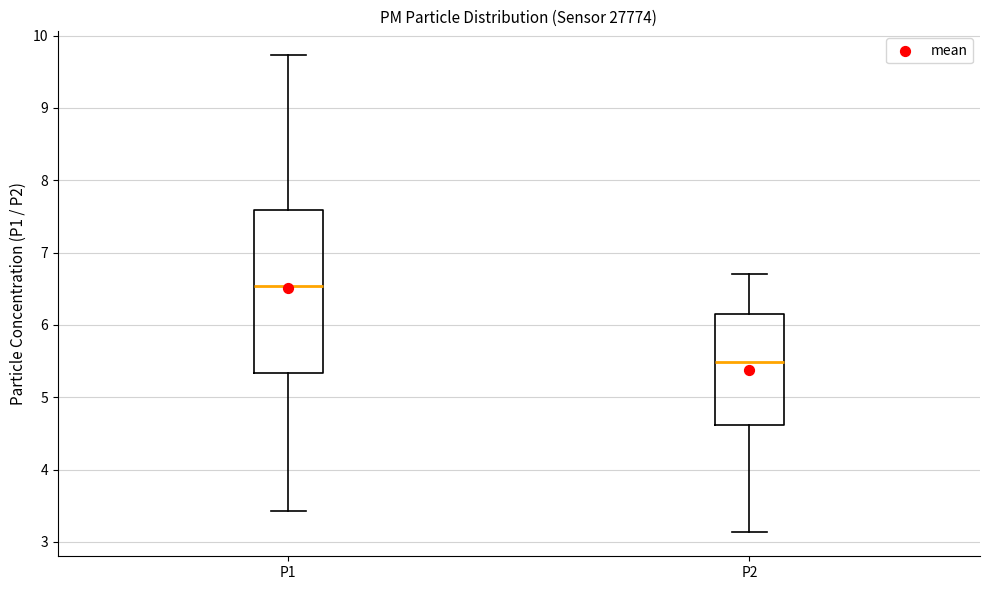

Where is the lower edge of the box for P1 on the y-axis? The values are not printed on the chart, so give them approximately, as read against the axis.

5.3